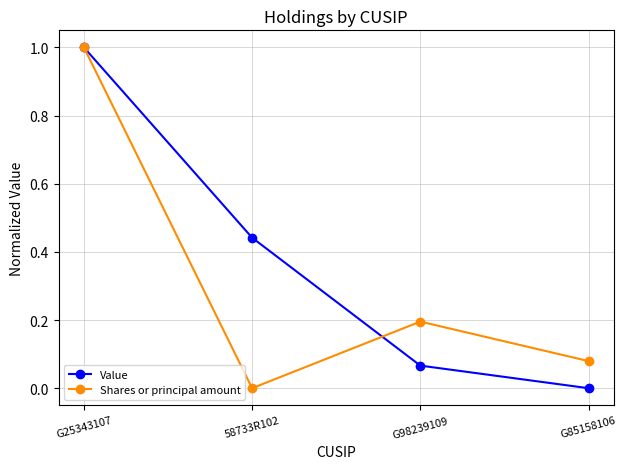

Which series changed the most between G25343107 and G98239109?

Value